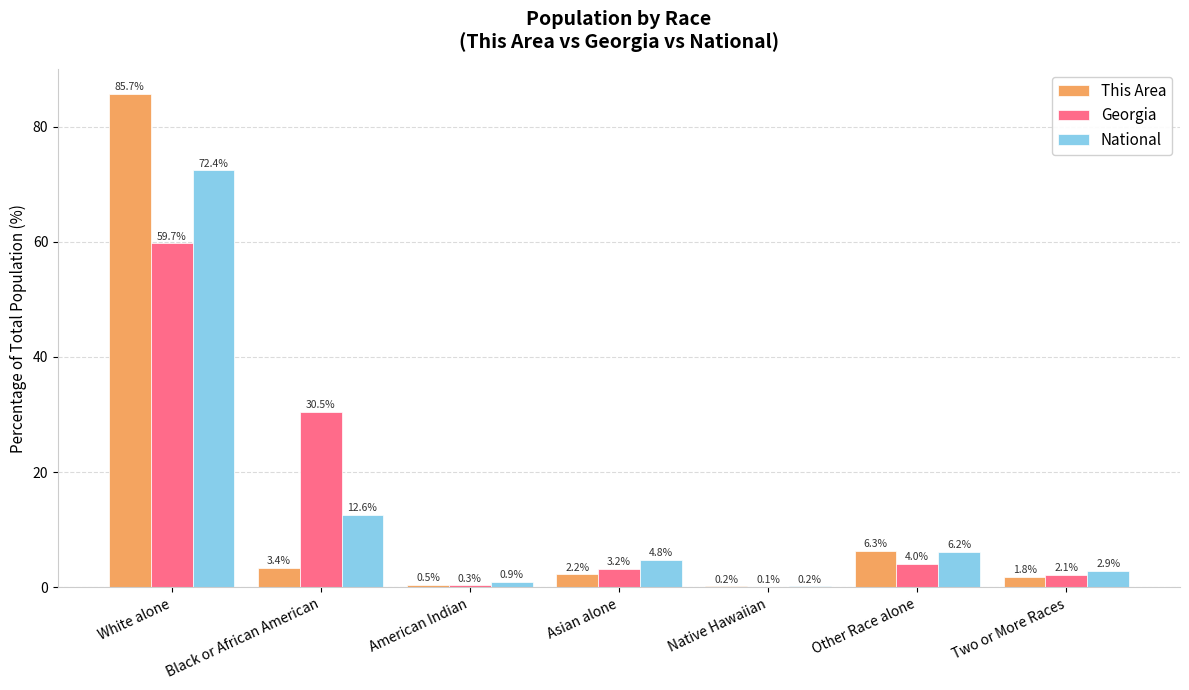

Does the chart contain stacked bars?

No